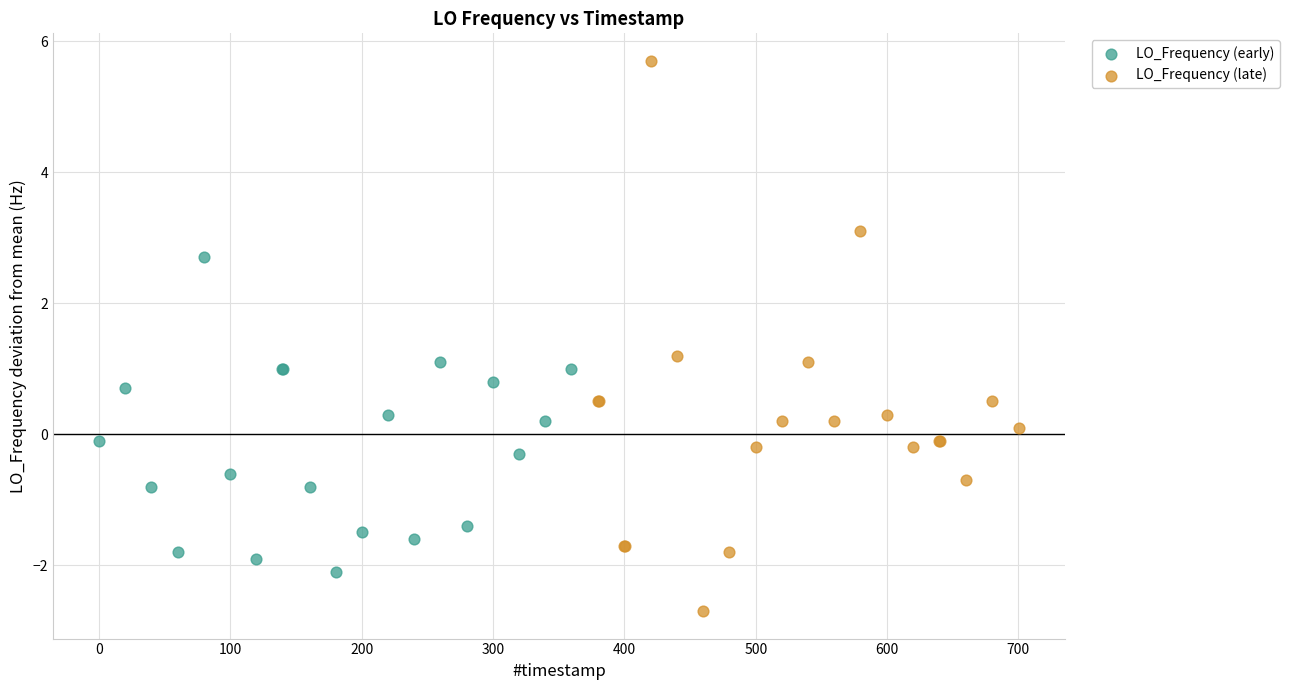

Which series contains the lowest Y value?

LO_Frequency (late)